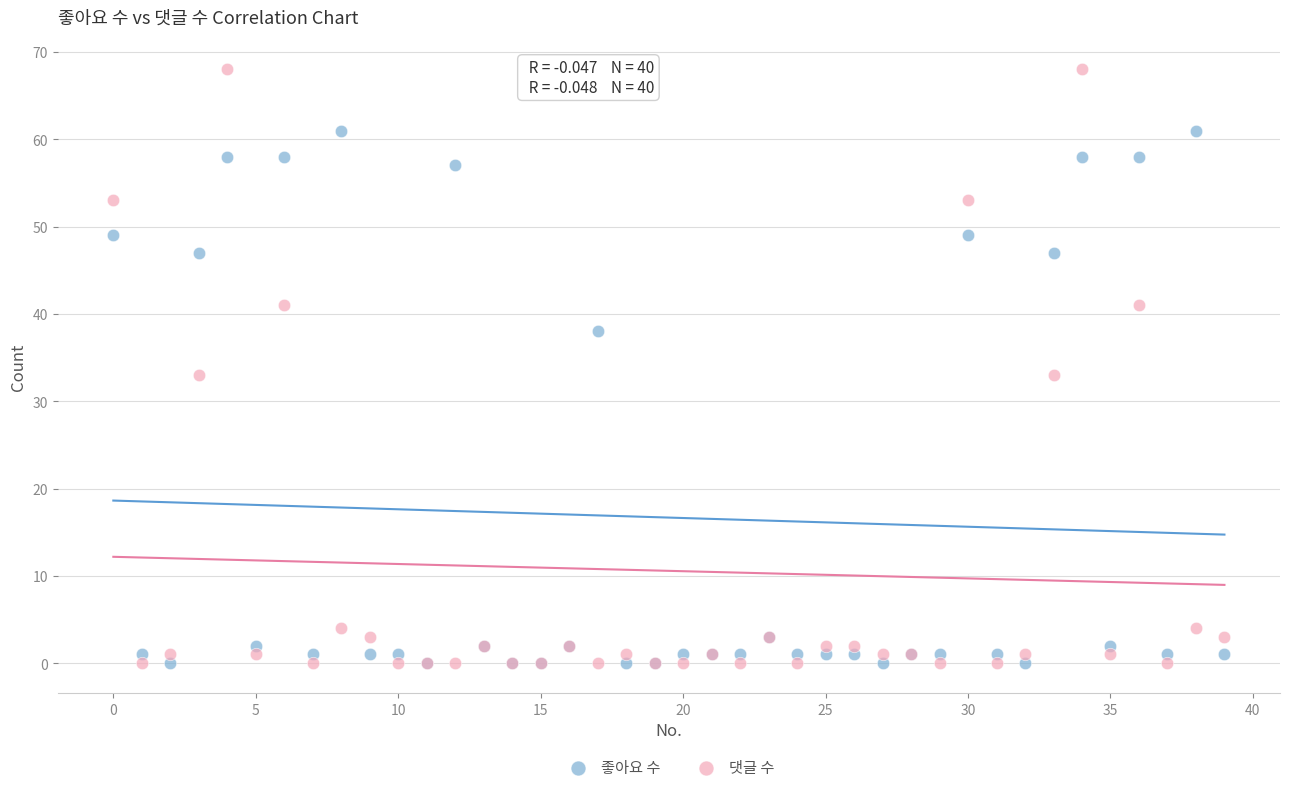

Which series reaches the maximum Y coordinate?

댓글 수